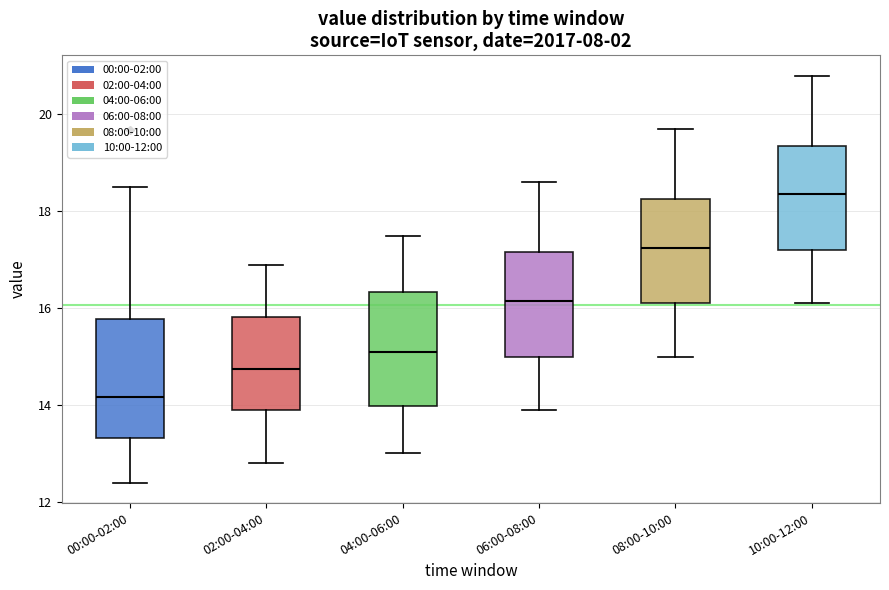

Where does the upper whisker of the box for 06:00-08:00 end on the y-axis? The values are not printed on the chart, so give them approximately, as read against the axis.

18.6